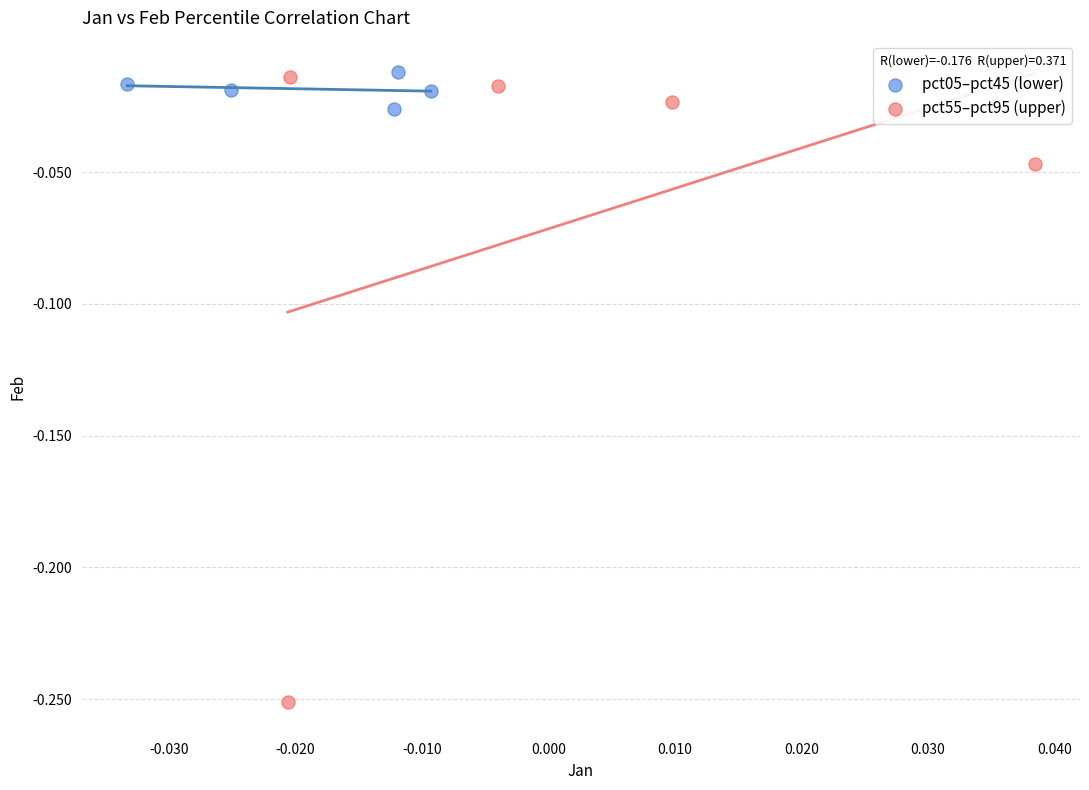

What are all the series names shown in the legend?

pct05–pct45 (lower), pct55–pct95 (upper)